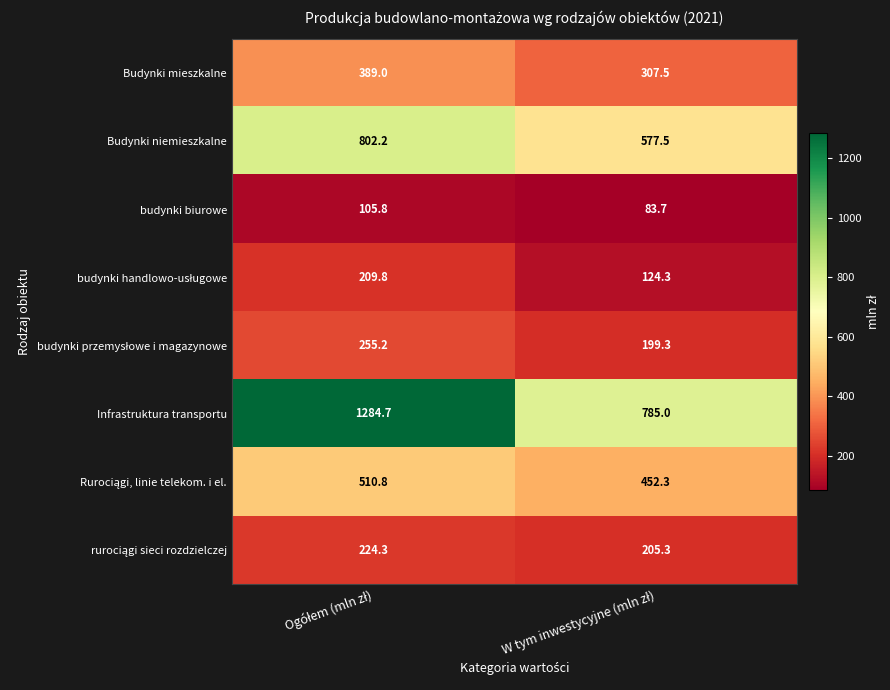

What is the sum of all Infrastruktura transportu values?

2069.7